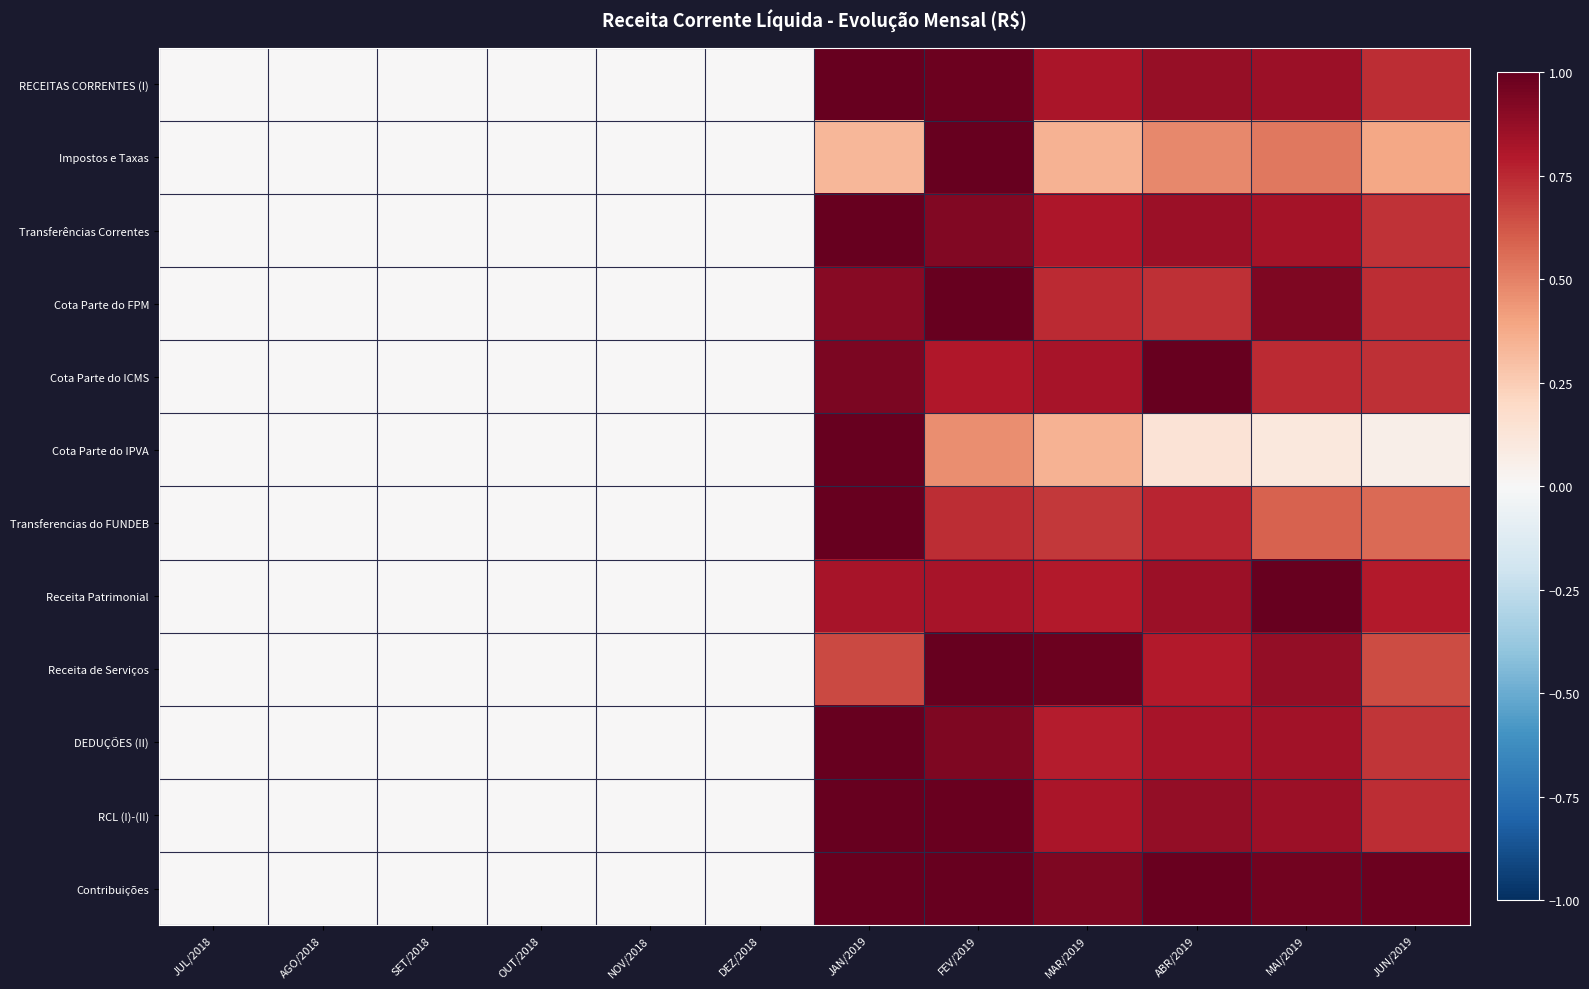

Rank the series at FEV/2019 from highest to lowest value.

Impostos e Taxas, Cota Parte do FPM, Receita de Serviços, Contribuições, RCL (I)-(II), RECEITAS CORRENTES (I), DEDUÇÕES (II), Transferências Correntes, Receita Patrimonial, Cota Parte do ICMS, Transferencias do FUNDEB, Cota Parte do IPVA